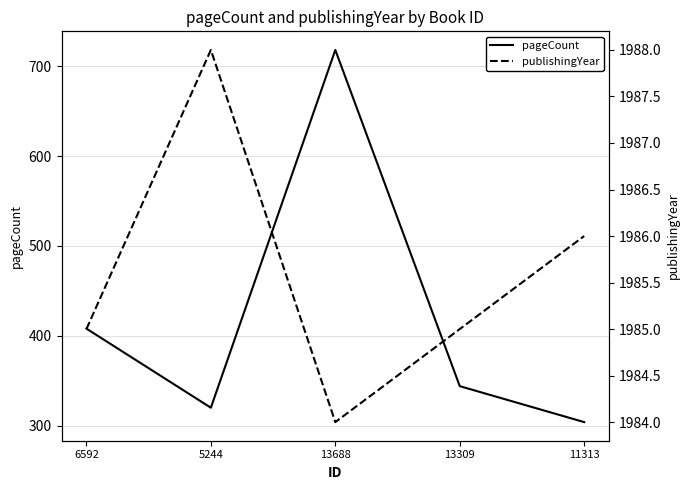

True or false: publishingYear and pageCount intersect in this chart.

False